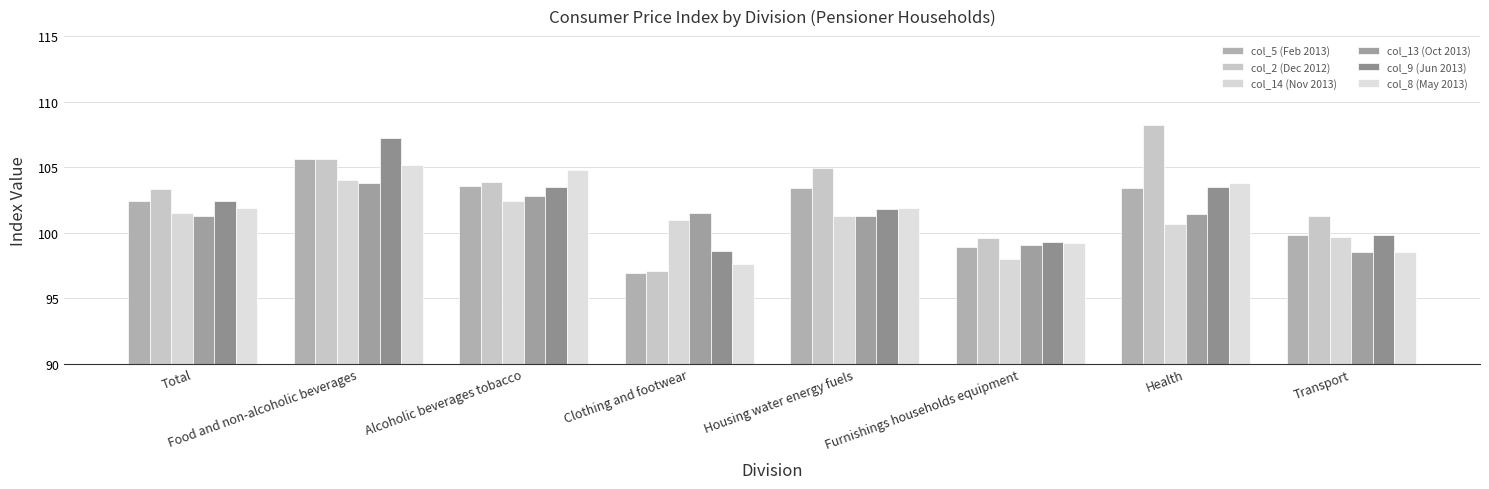

How many bars are there in total?

48